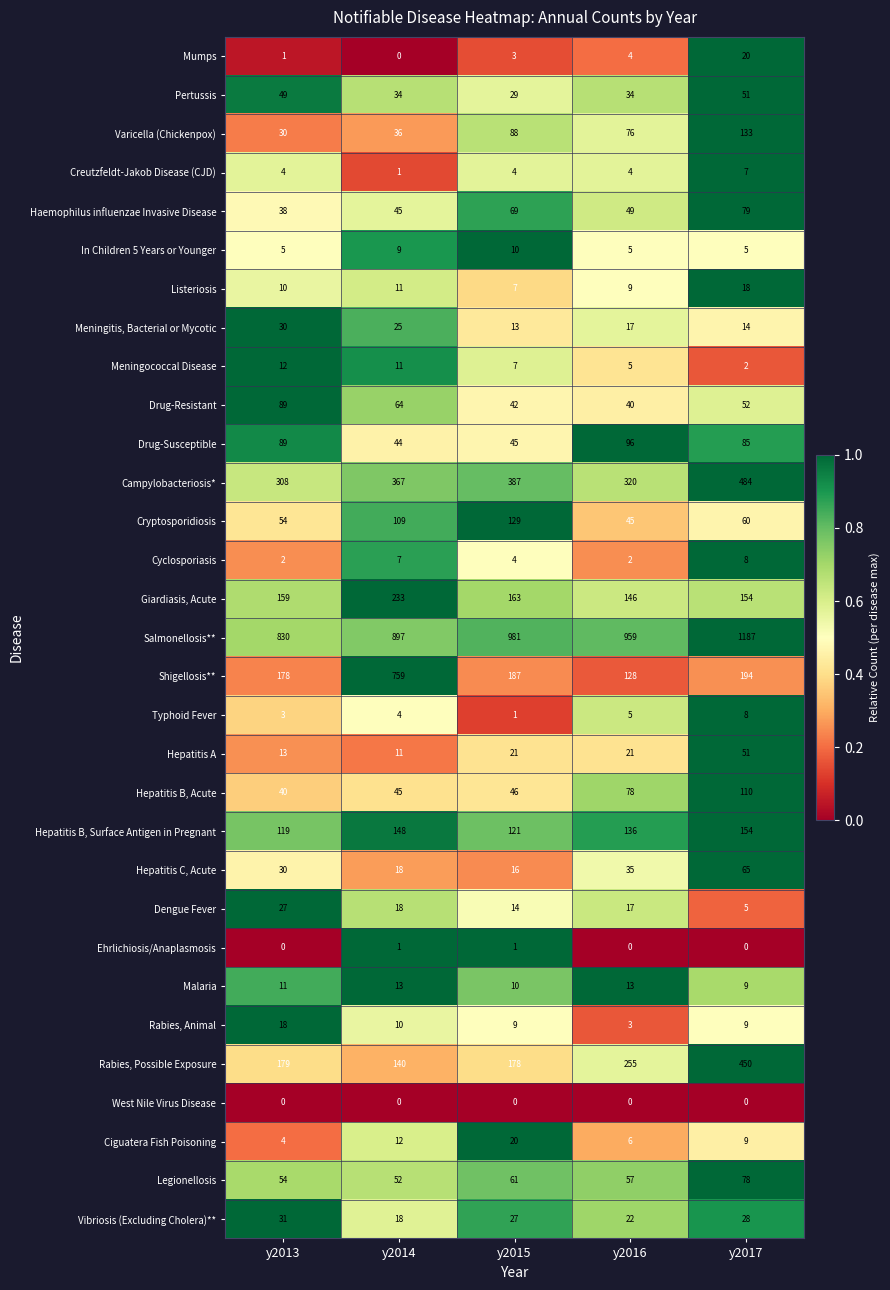

What is the maximum value shown in the chart?

1187